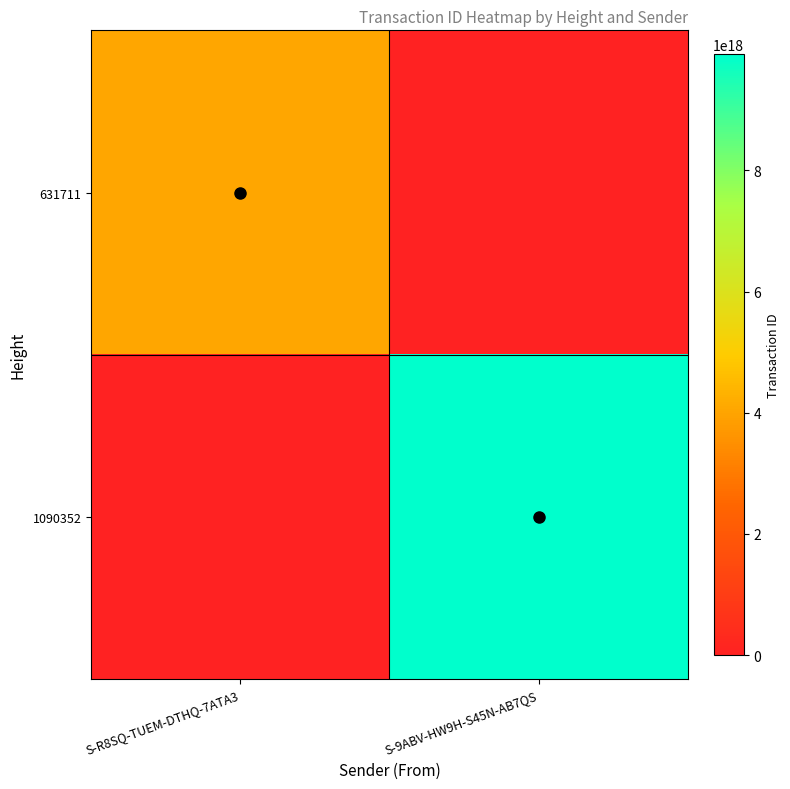

List the series in order of their overall mean, highest first.

1090352, 631711